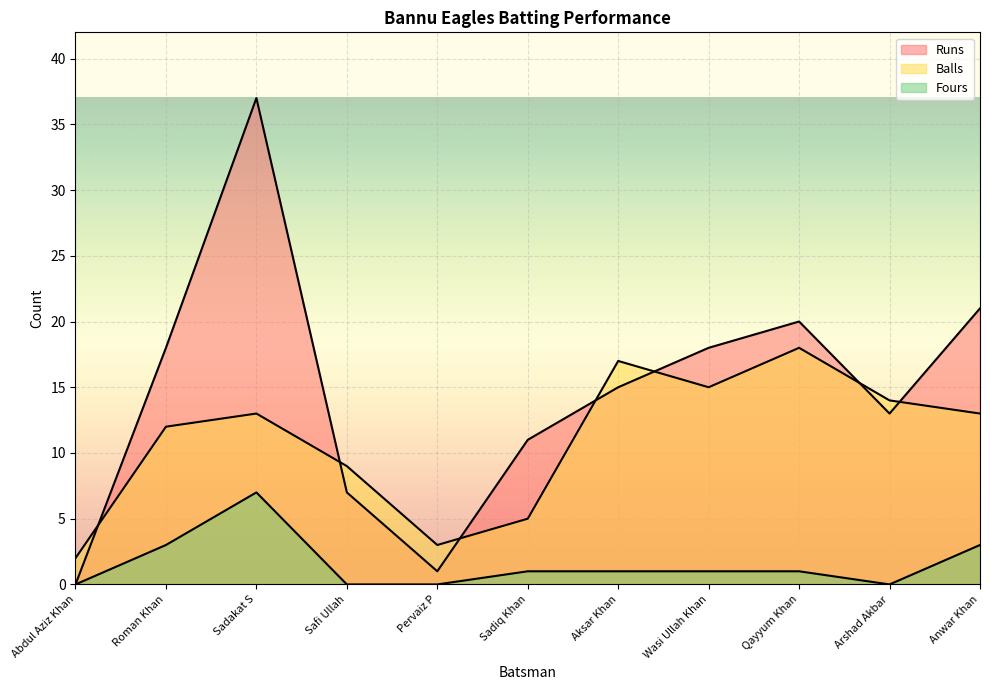

How many lines are shown in the chart?

3